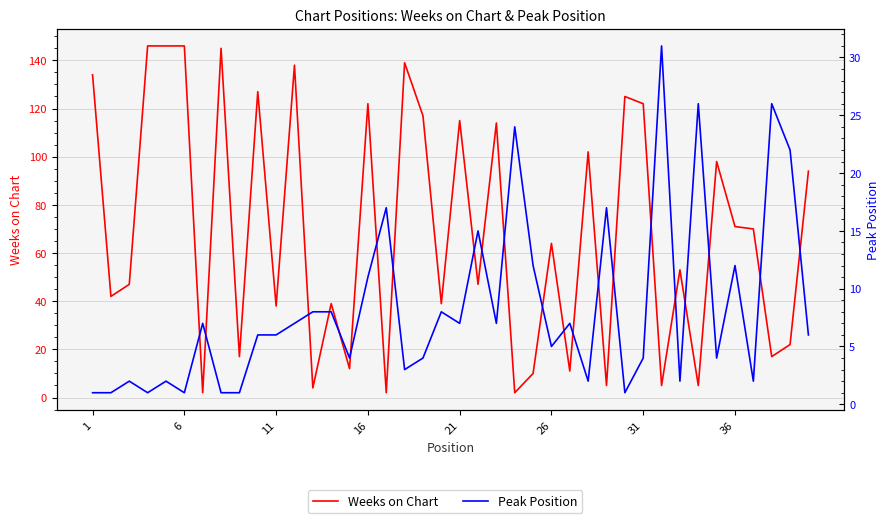

Which series changed the most between 17 and 28?

Weeks on Chart